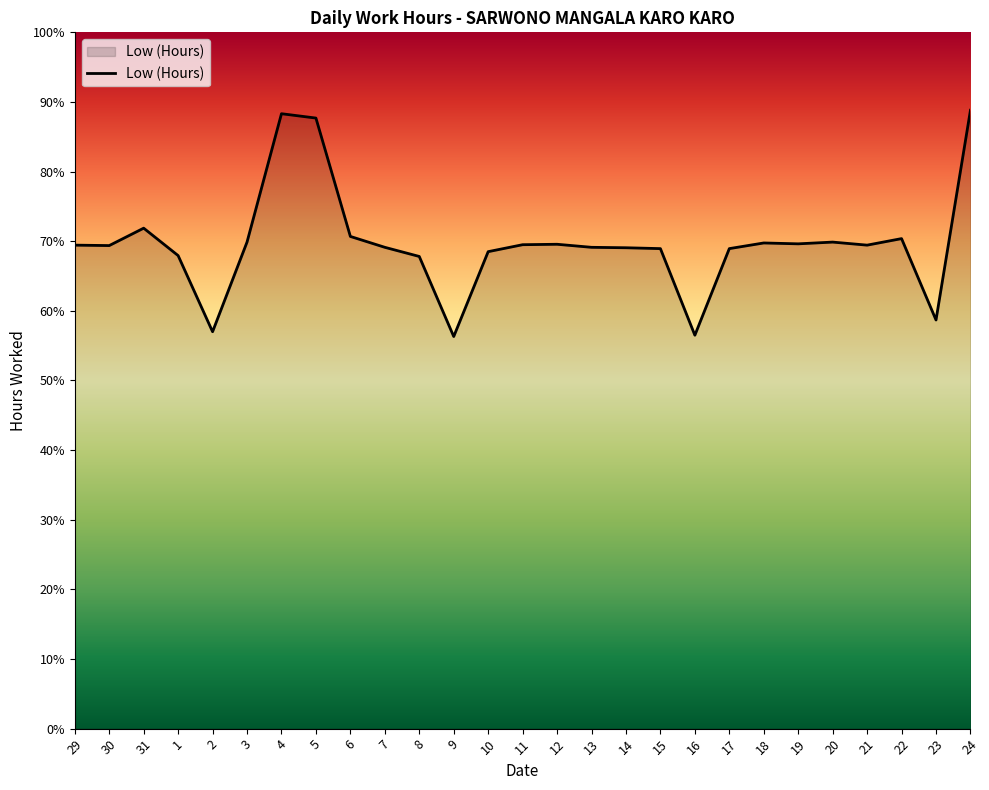

What is the approximate value at 18?

69.8